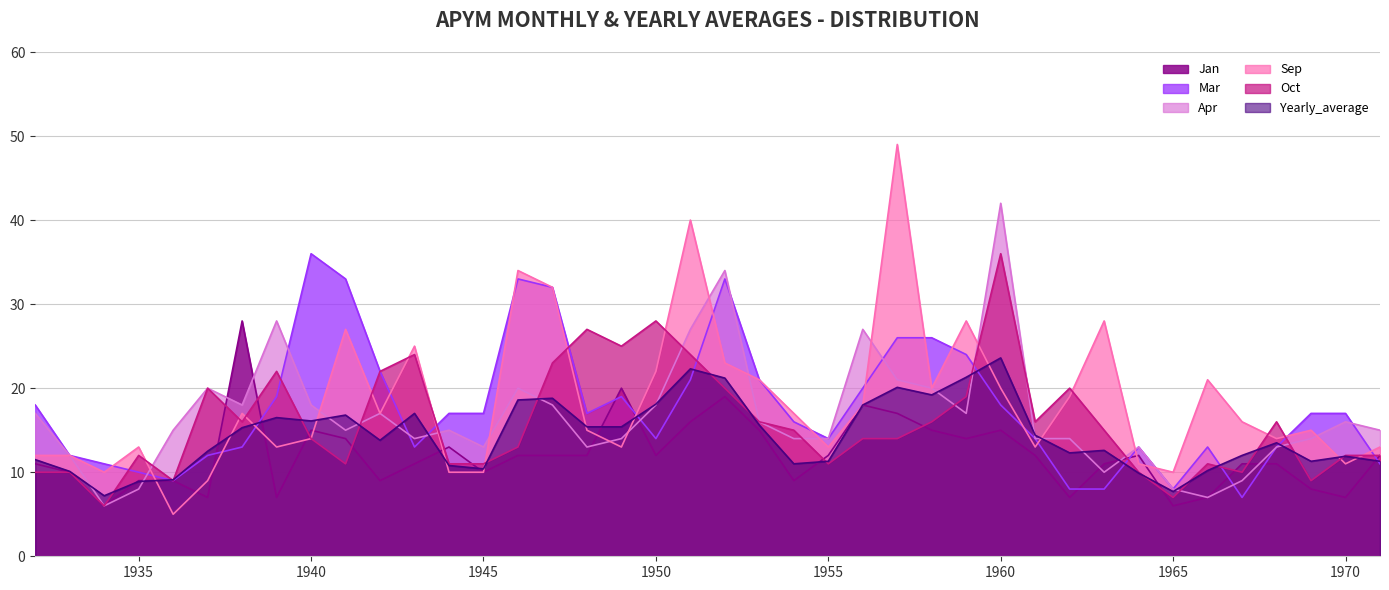

How many lines are shown in the chart?

6